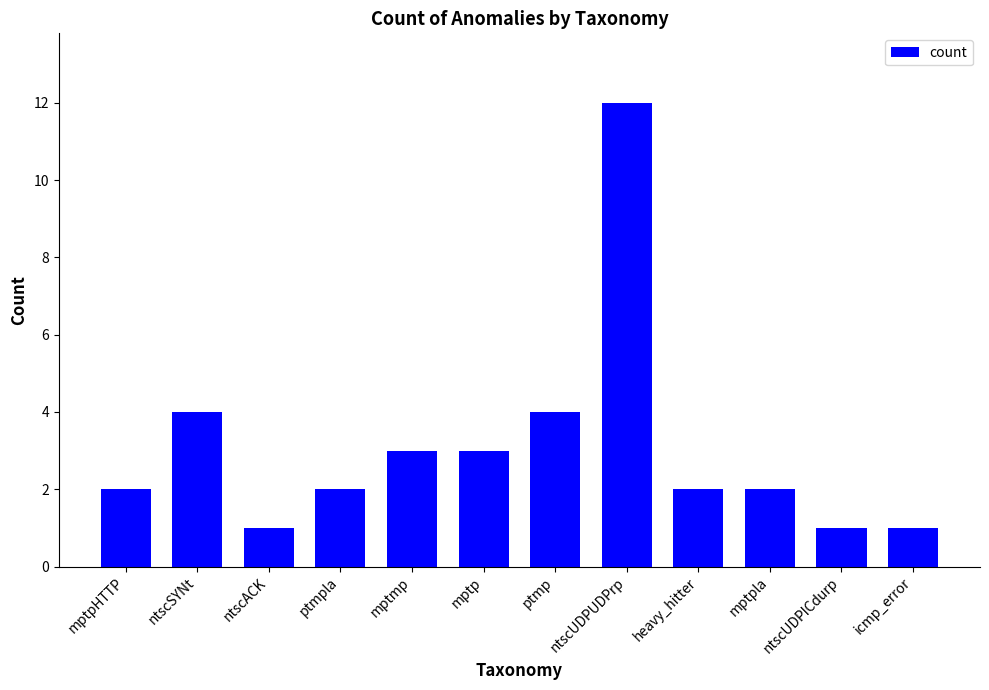

What is the label of the 5th bar from the right?

ntscUDPUDPrp